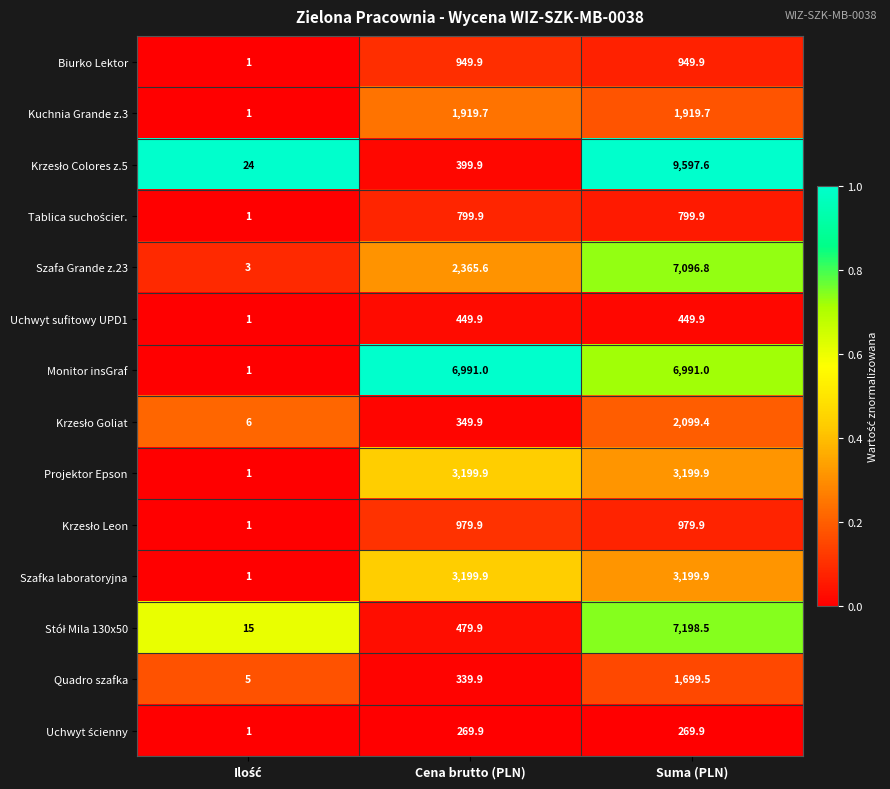

Which series has the largest total across all categories?

Monitor insGraf